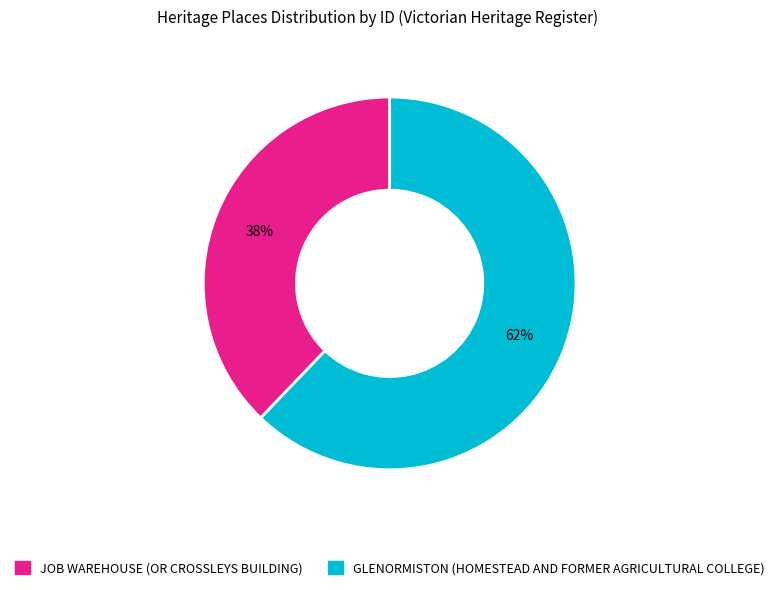

Is there any slice that represents more than half of the pie?

Yes